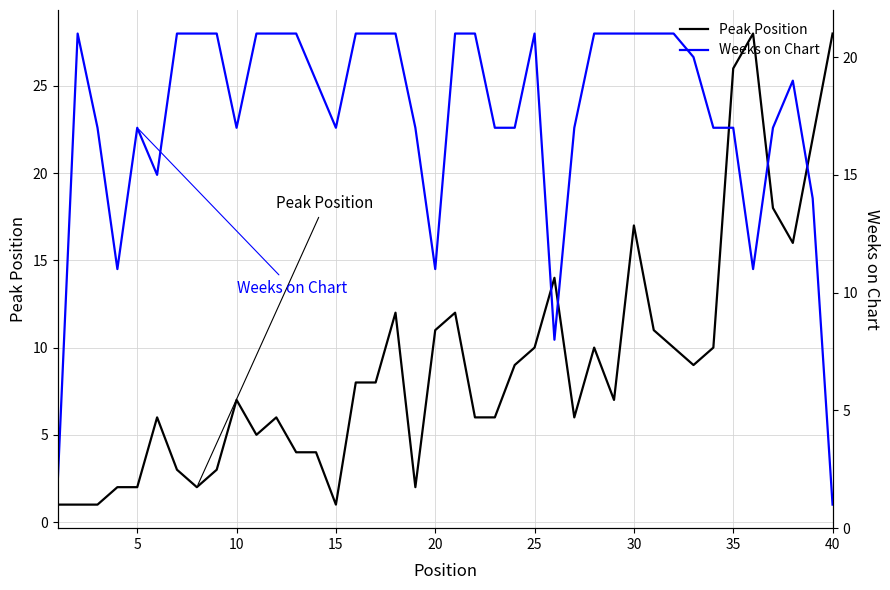

Which series has the largest range (max minus min)?

Peak Position